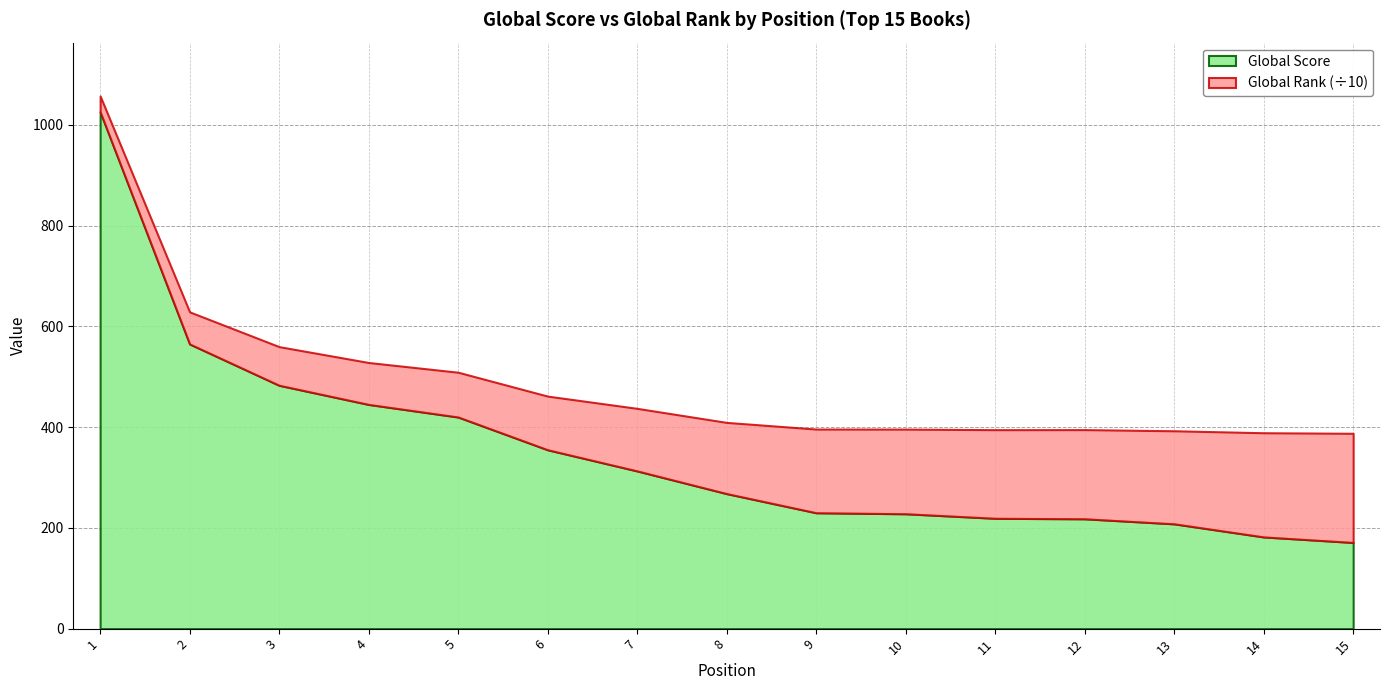

Reading left to right, list all the values displayed in this chart.

Global Score: 1=1026	2=565	3=483	4=445	5=420	6=355	7=313	8=268	9=230	10=228	11=219	12=218	13=208	14=182	15=171
Global Rank (scaled): 1=314	2=637	3=767	4=832	5=889	6=1065	7=1242	8=1413	9=1661	10=1680	11=1759	12=1770	13=1847	14=2068	15=2167